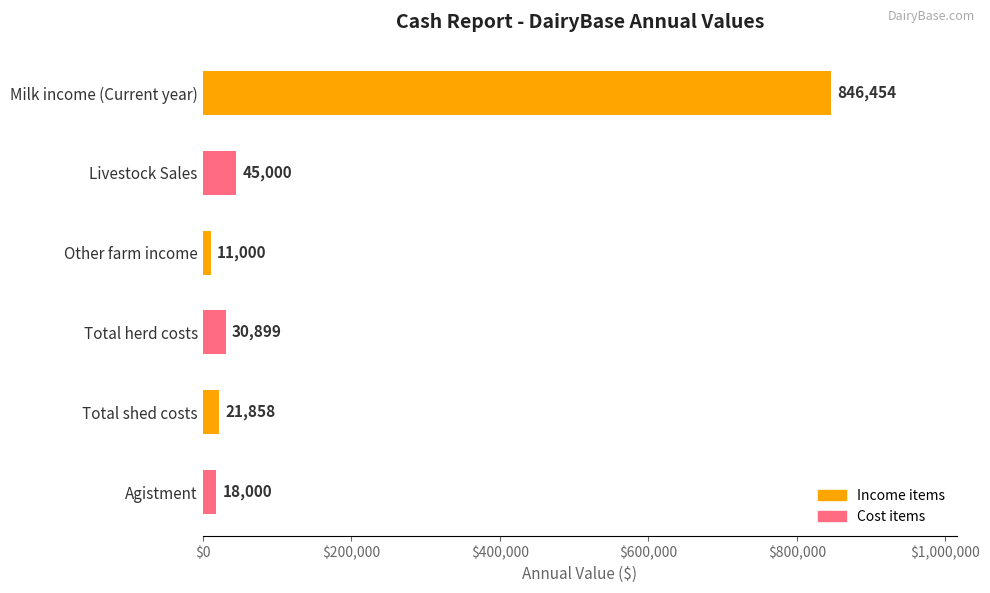

Are the bars horizontal?

Yes